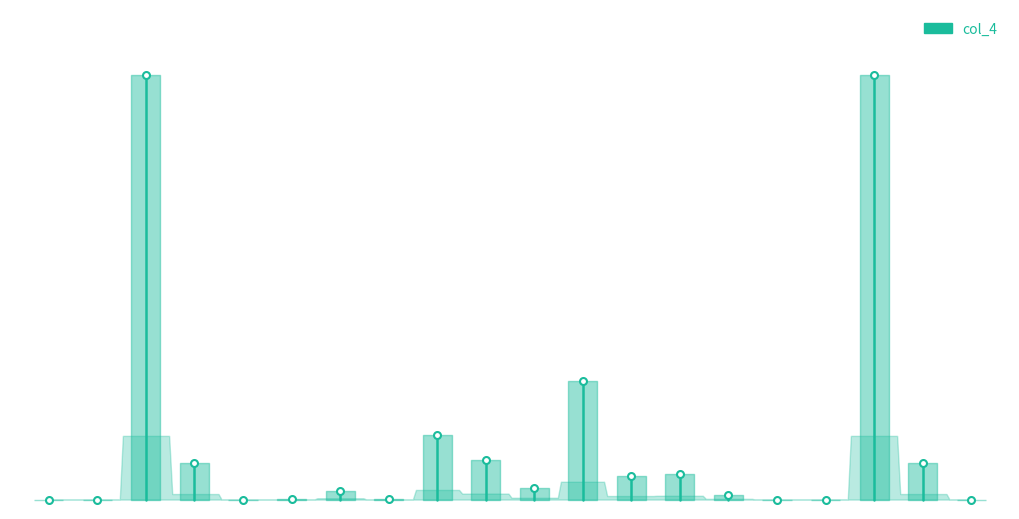

How many values are between 0 and 1?

2